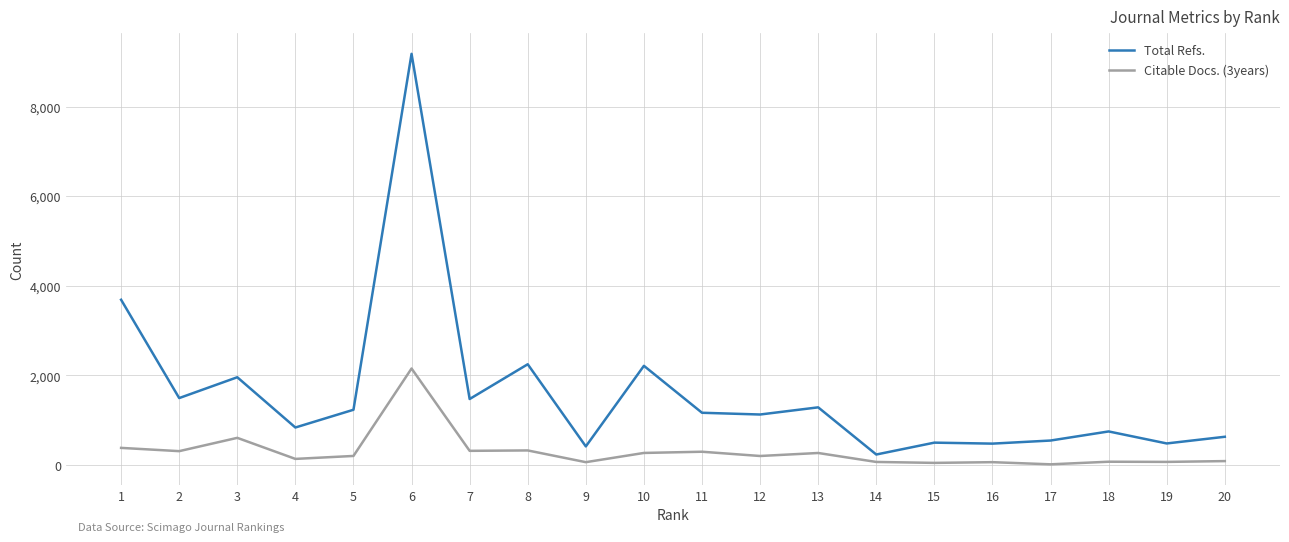

Rank the series by their maximum value, from highest to lowest.

Total Refs., Citable Docs. (3years)